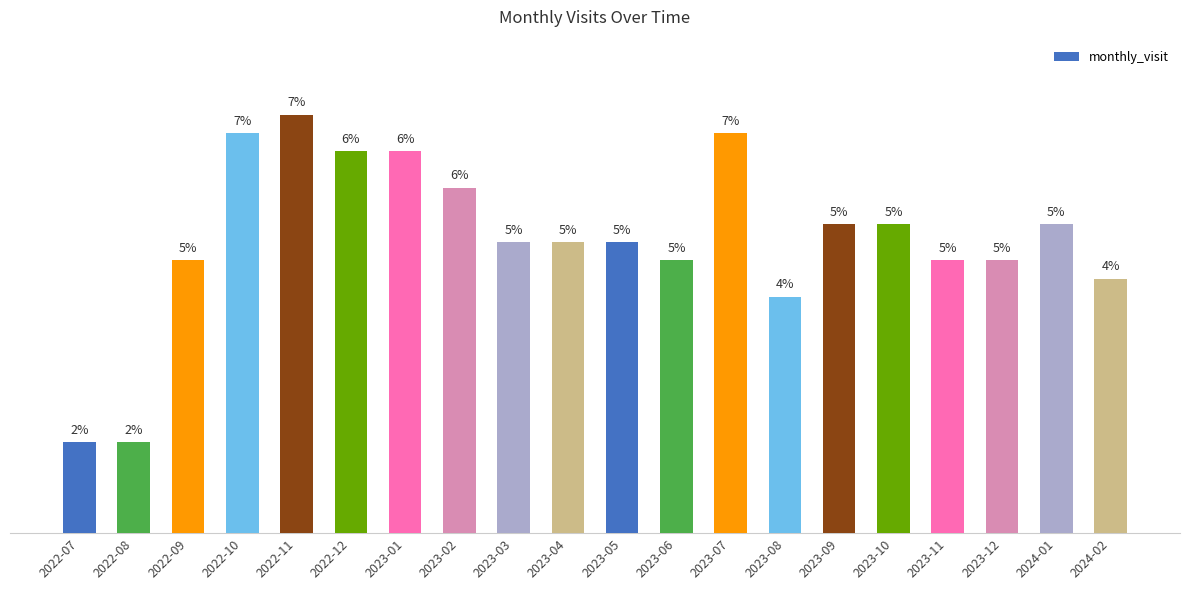

What is the label of the 1st bar from the right?

2024-02